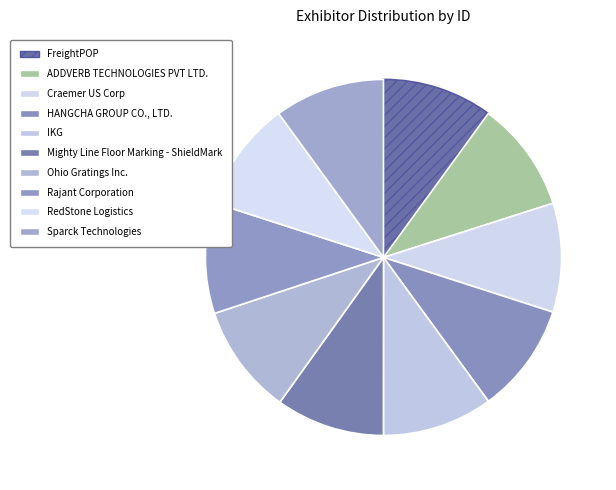

Does ADDVERB TECHNOLOGIES PVT LTD. represent more than half of the total?

No